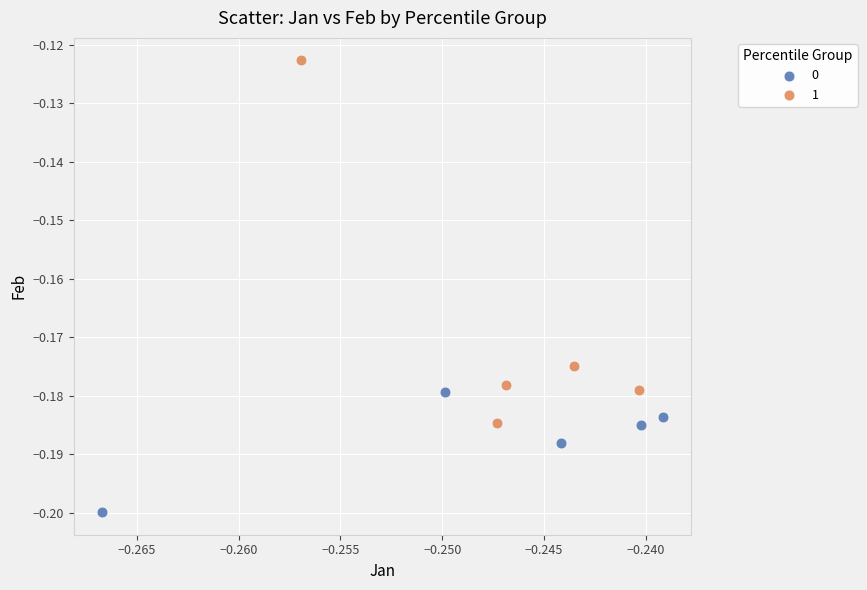

What are all the series names shown in the legend?

0, 1